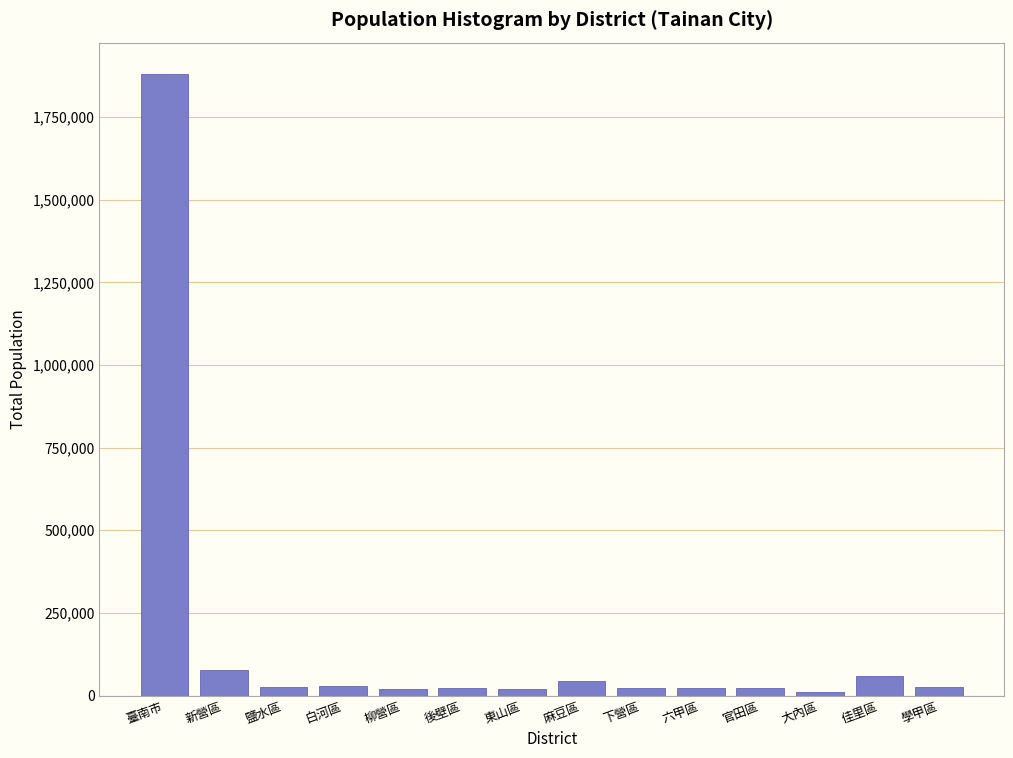

What is the label of the 12th bar from the right?

鹽水區